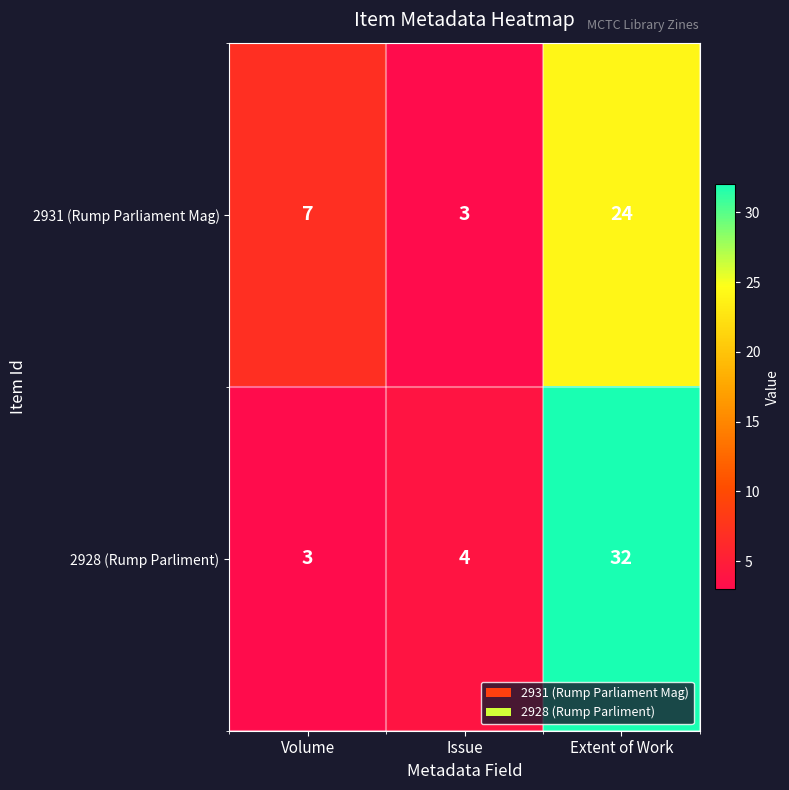

Rank the series at Volume from highest to lowest value.

2931 (Rump Parliament Mag), 2928 (Rump Parliment)